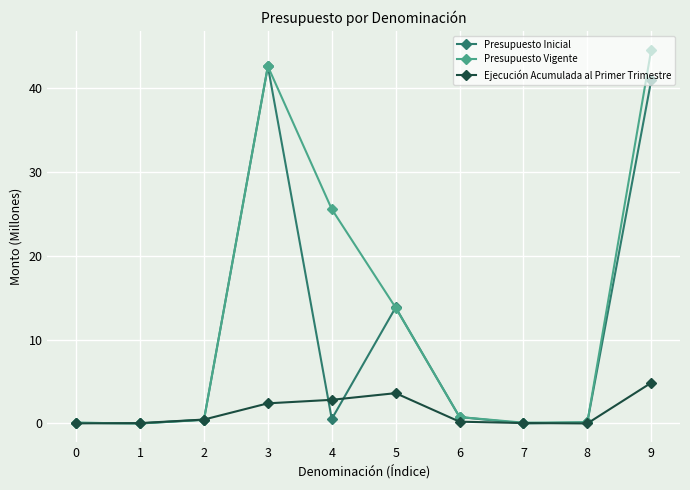

The Presupuesto Vigente series shows 42.5 at 3. True or false?

True